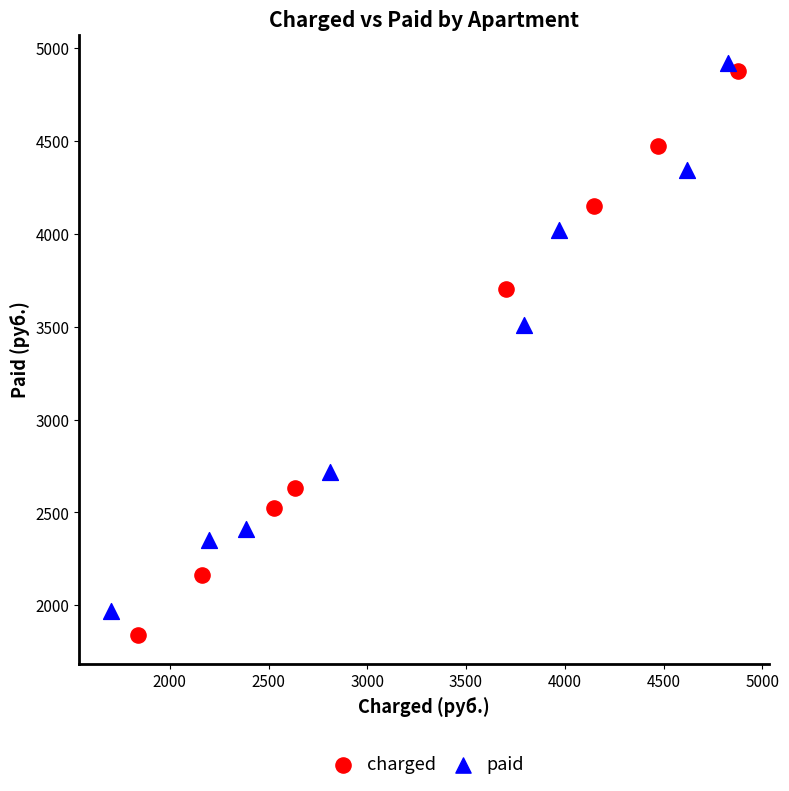

Which series has the widest spread of Y values?

charged